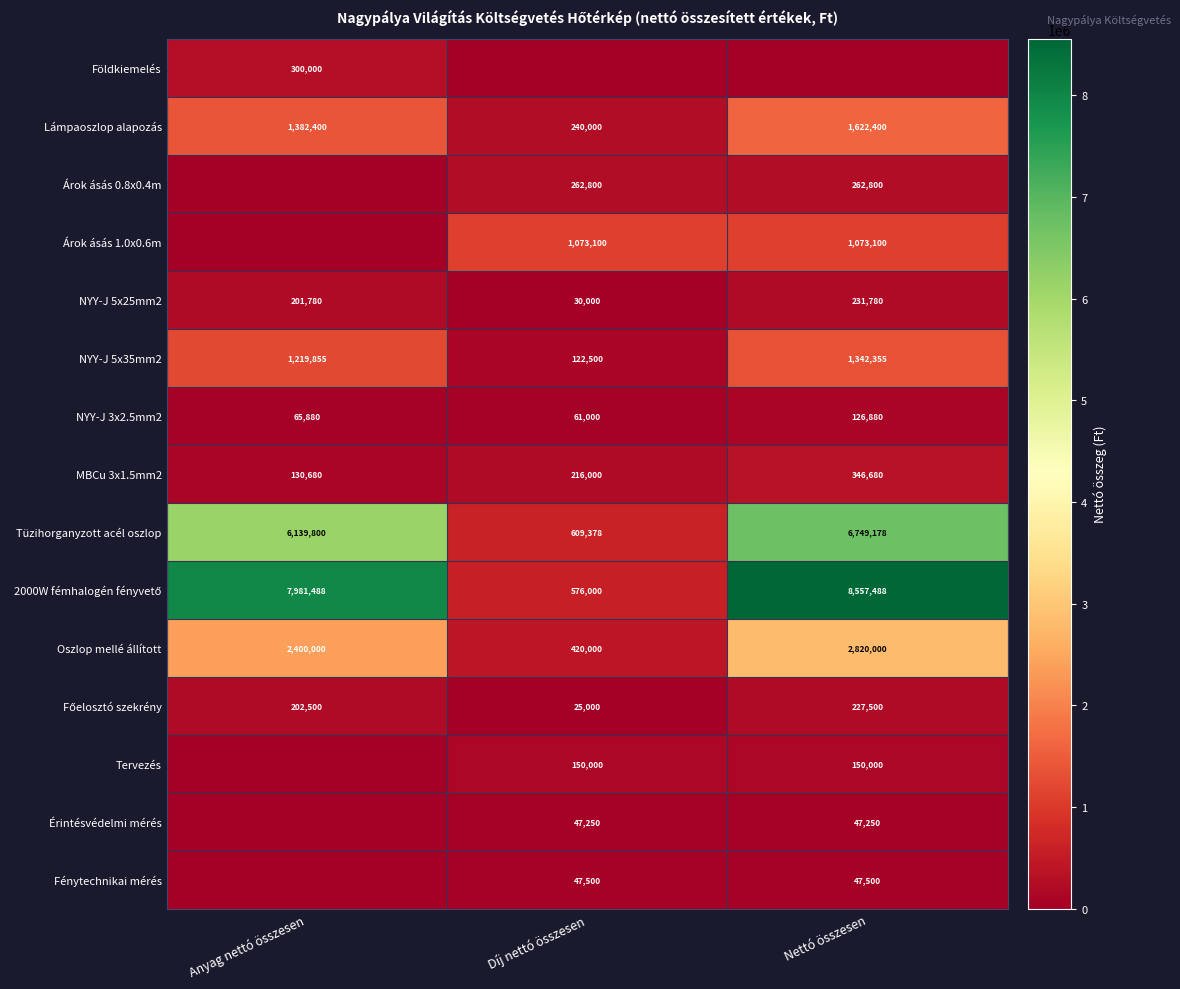

What is the difference between the maximum and minimum values in the Tüzihorganyzott acél oszlop series?

6139800